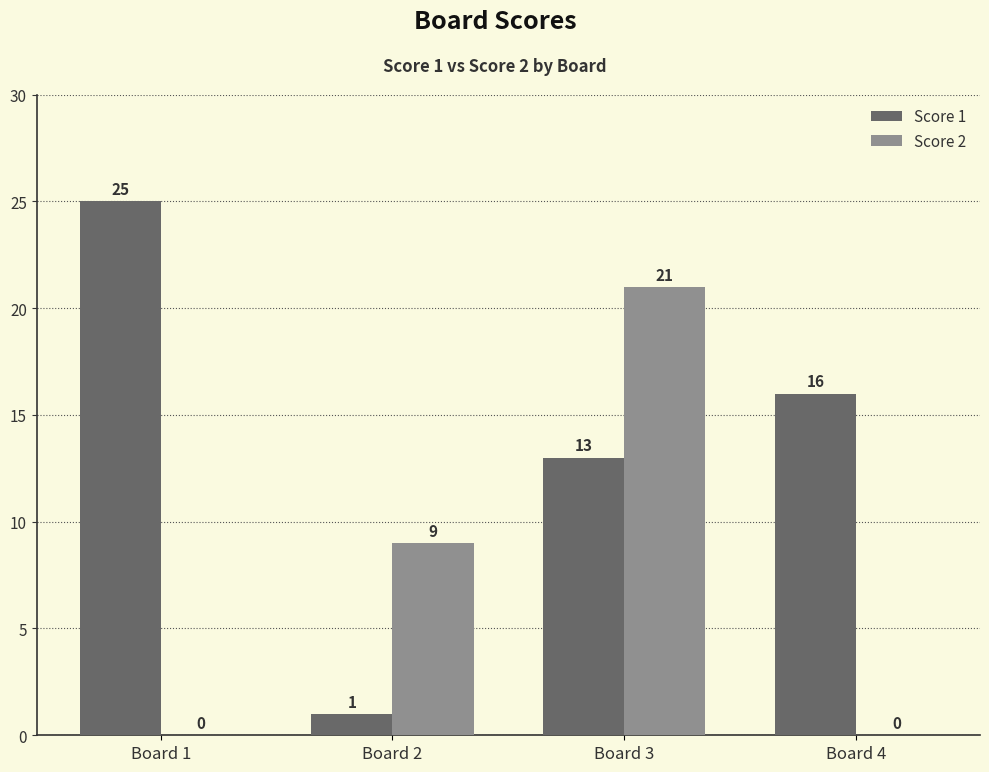

What is the sum of all Score 1 values?

55